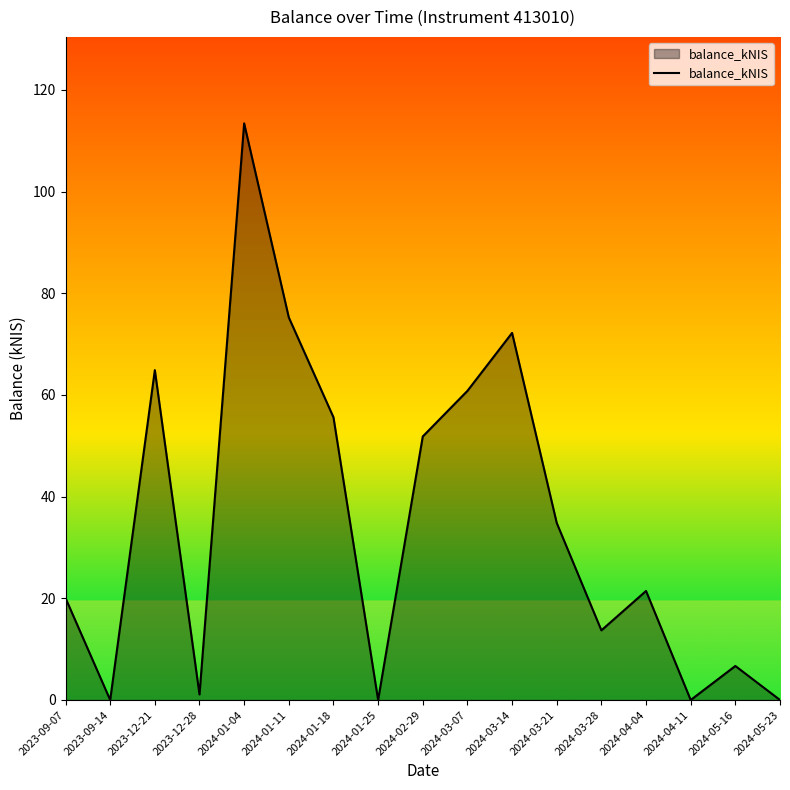

What is the difference between the values at 2024-05-16 and 2024-01-04?

106.7